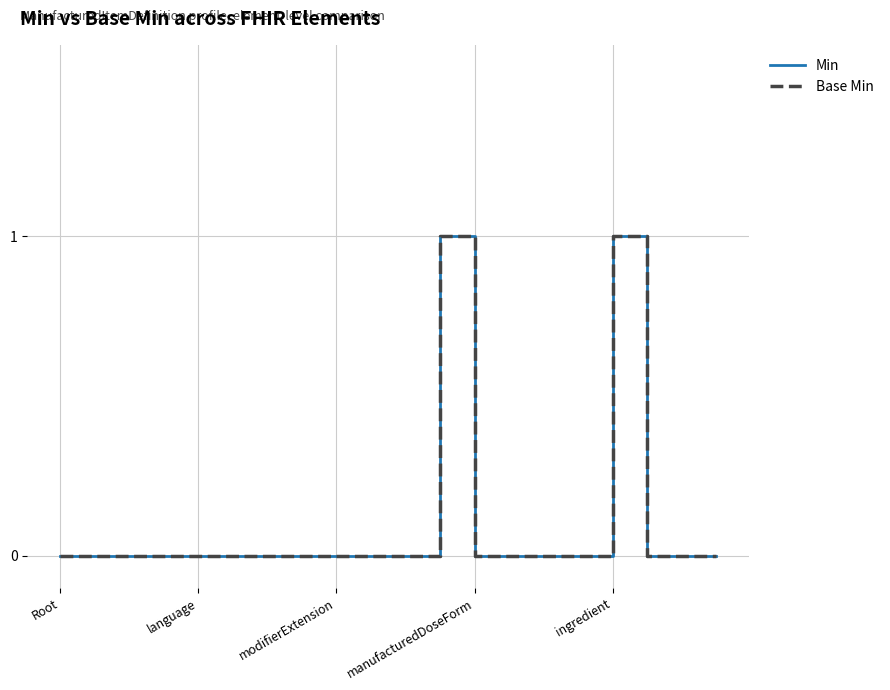

Does the chart display data point markers on the line(s)?

No